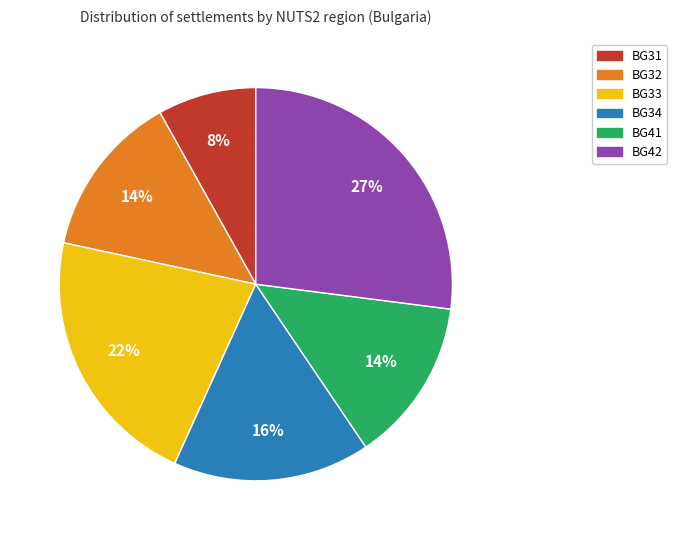

Count the number of slices in the pie.

6